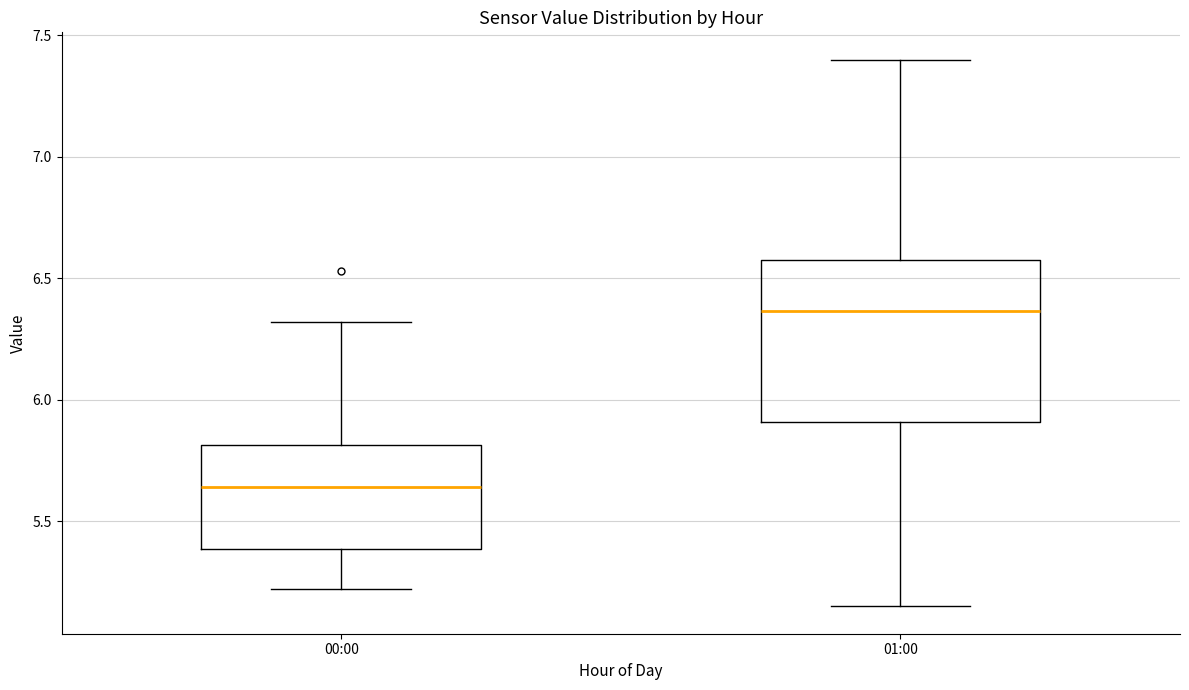

Reading left to right, read every box against the y-axis: the position of its median line, the range the box covers, and the ends of its whiskers. The values are not printed on the chart, so give them approximately, as read against the axis.

00:00: median 5.65, box 5.40 to 5.80, whiskers 5.20 to 6.30
01:00: median 6.35, box 5.90 to 6.60, whiskers 5.15 to 7.40